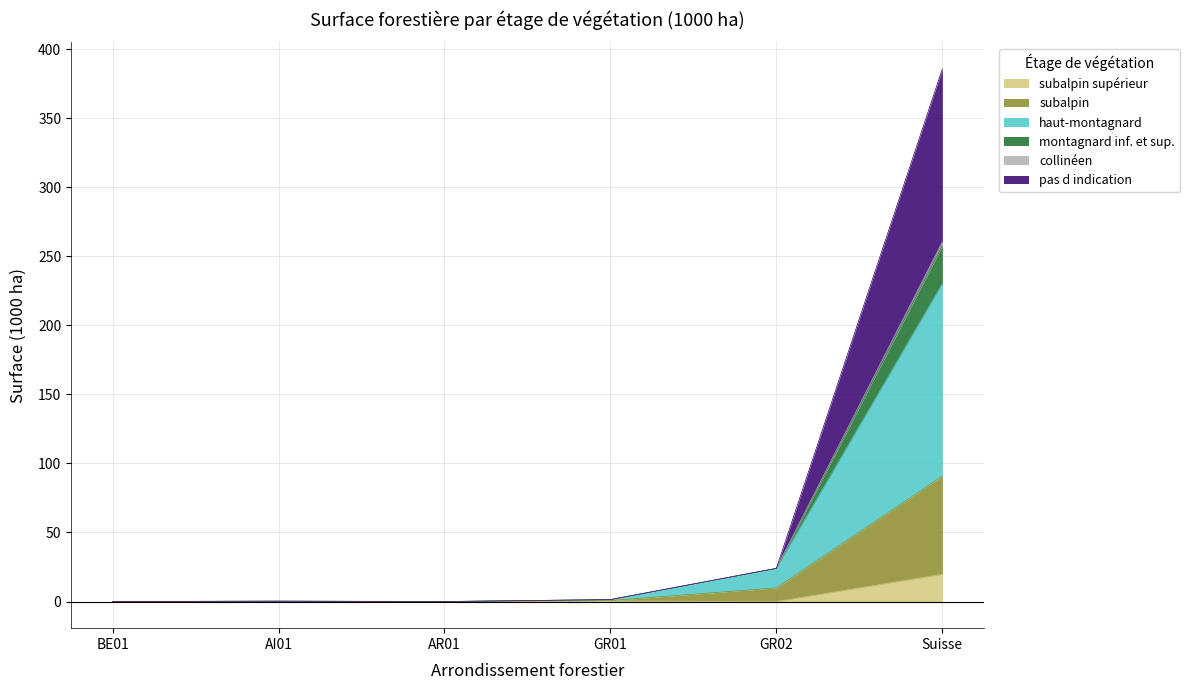

How many lines are shown in the chart?

6